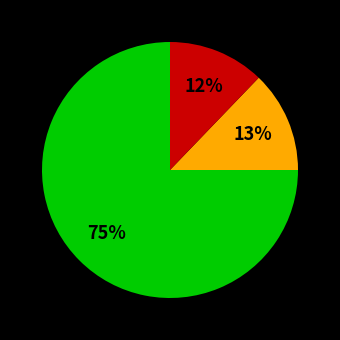

Is there a majority slice in this chart?

Yes